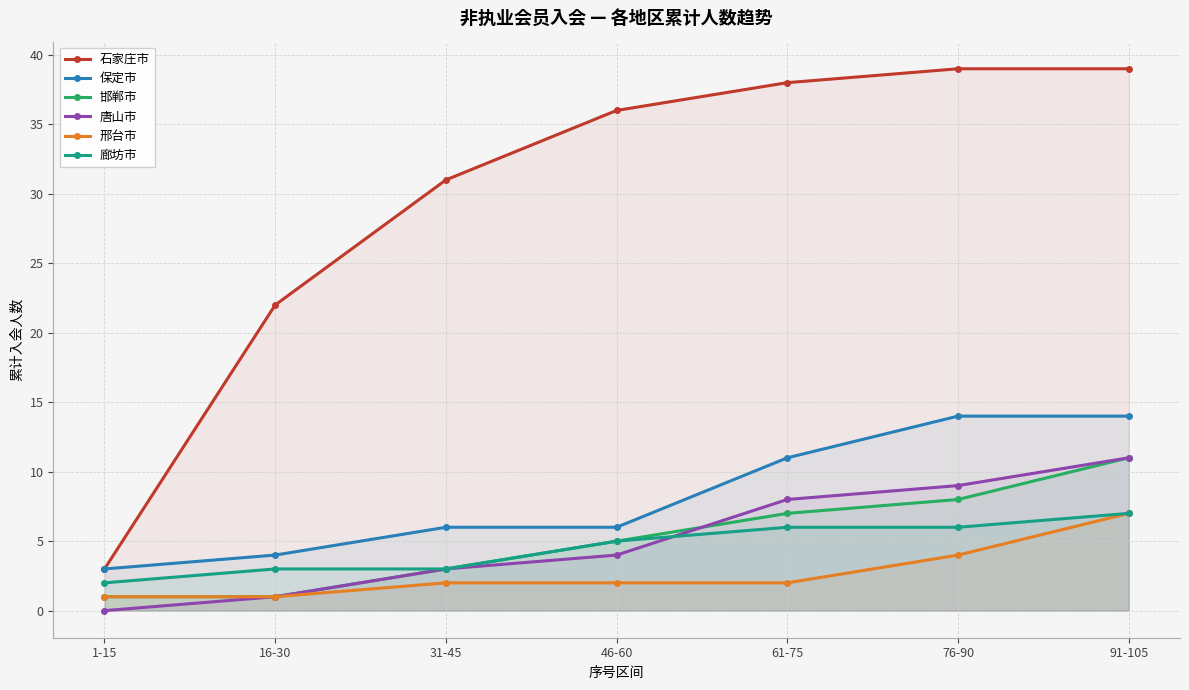

What is the label of the 5th point from the left?

61-75